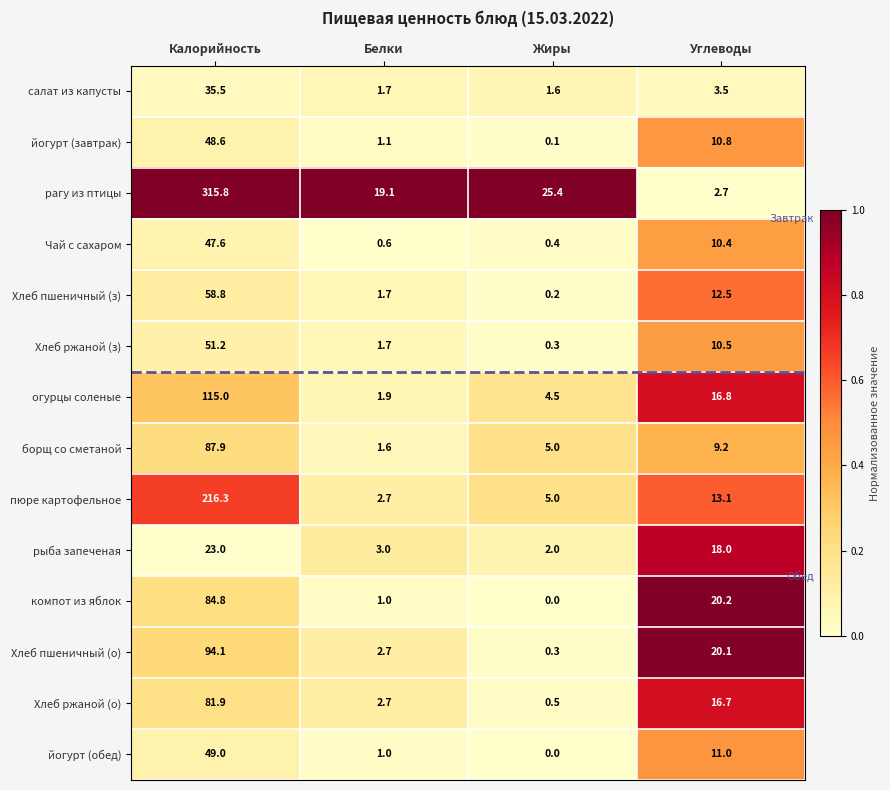

What is the difference between the Хлеб пшеничный (о) values at Жиры and Белки?

2.4